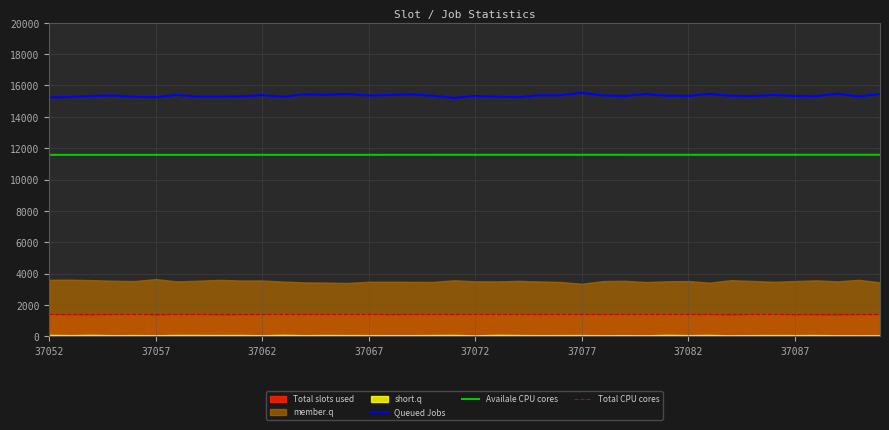

Is it true that Availale CPU cores equals 3842.5 at 37052?

False